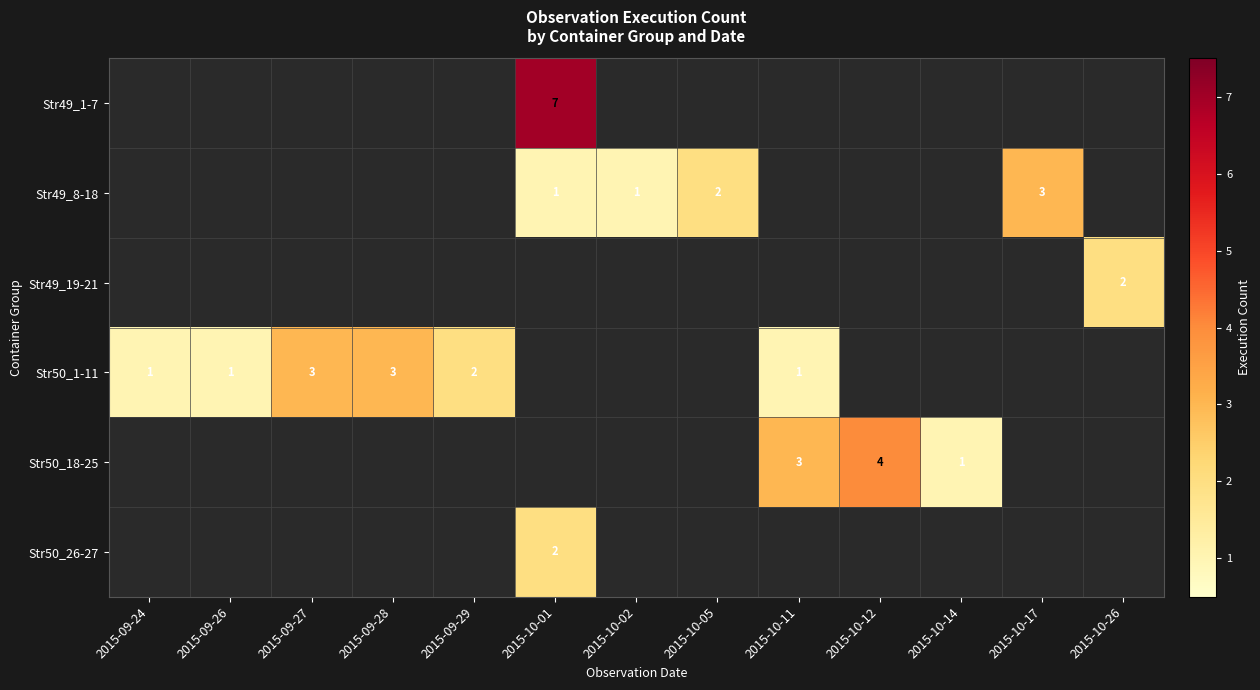

True or false: Str50_1-11 has a value of 0 at 2015-09-26.

False